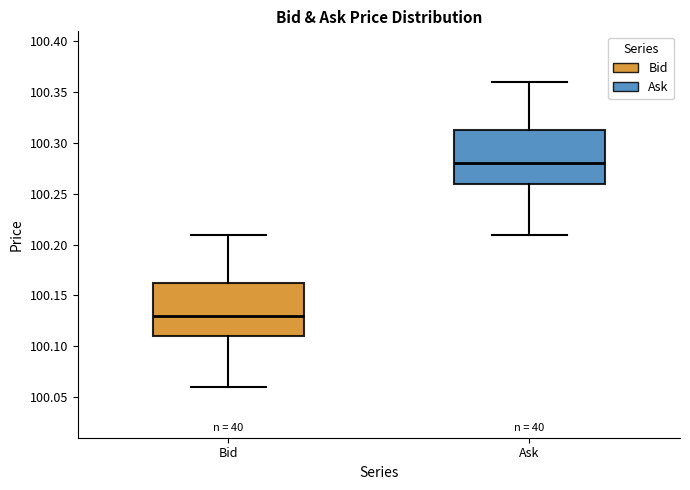

Which box has the lowest median line?

Bid